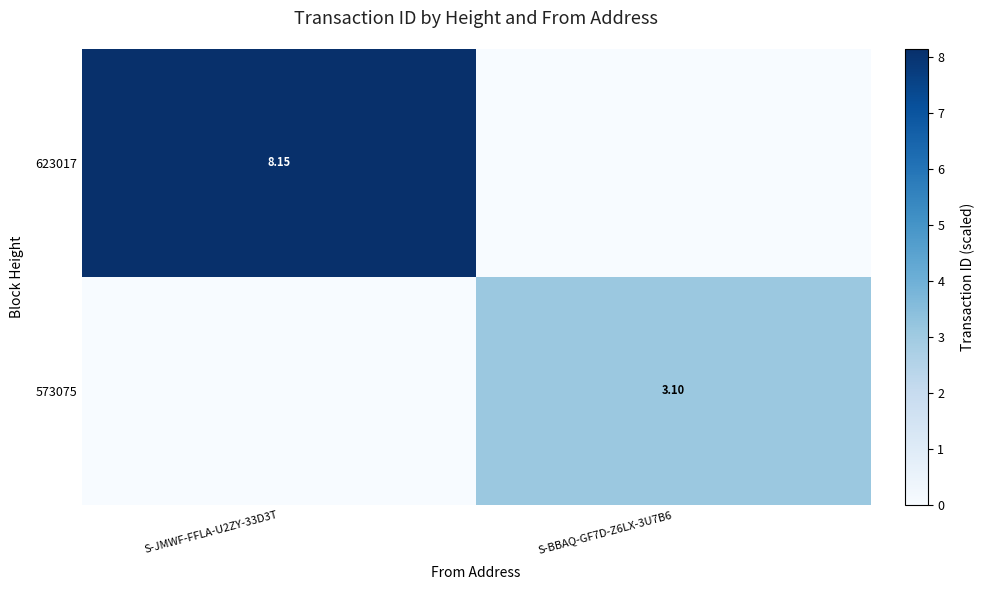

How many positive values does the 573075 series have?

1